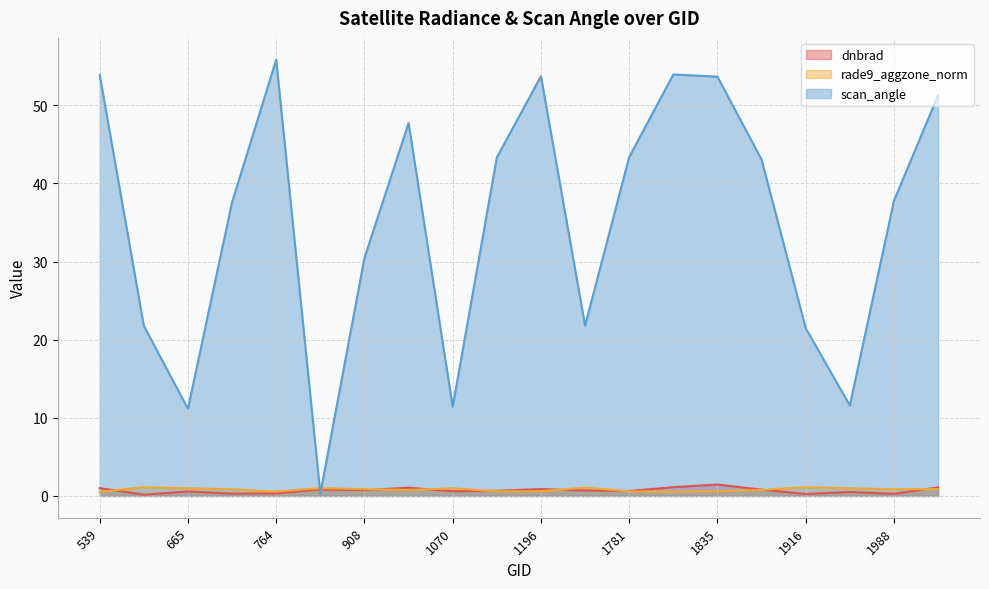

How many lines are shown in the chart?

3